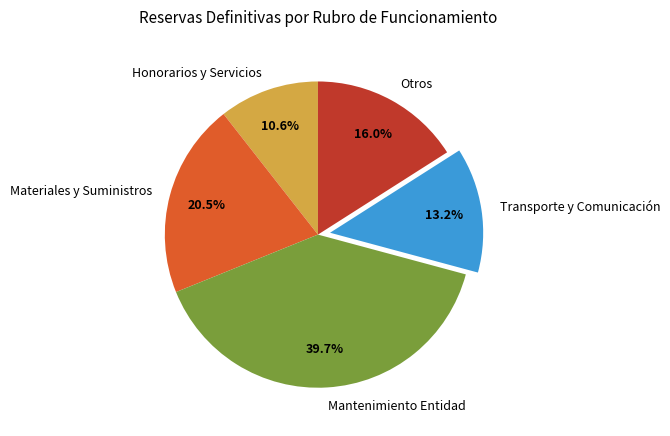

Which category has the smallest portion of the pie?

Honorarios y Servicios